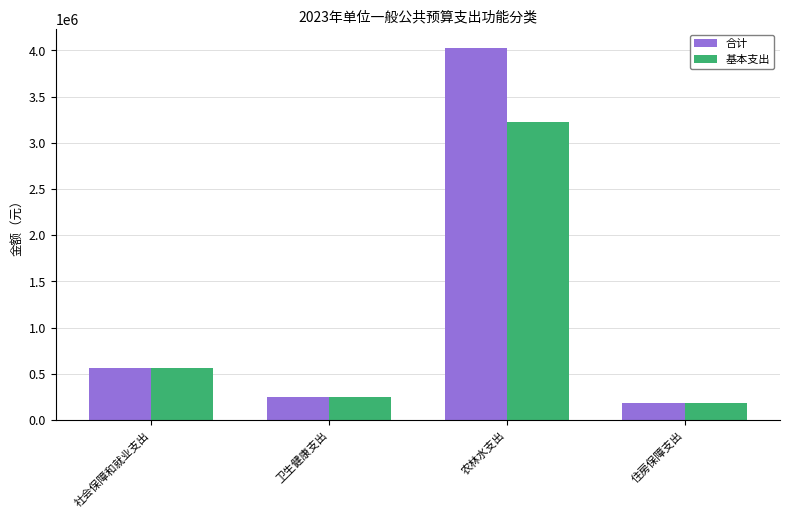

At how many categories does at least one series exceed 1737900?

1